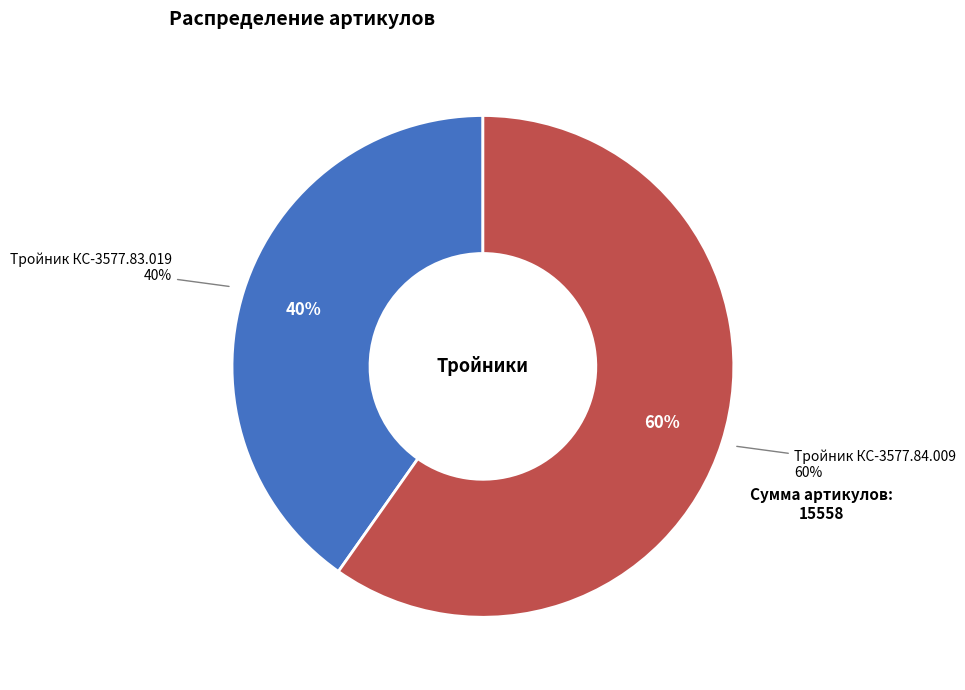

Approximately how many times larger is the value at Тройник КС-3577.83.019 compared to Тройник КС-3577.84.009?

0.7